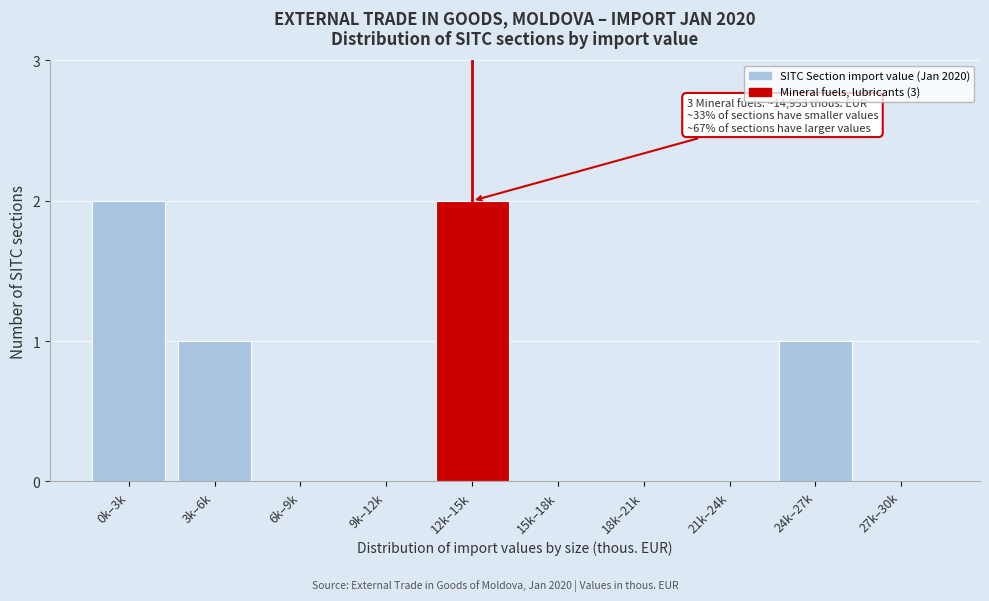

Reading left to right, what are all the values shown in this chart?

0k–3k=2	3k–6k=1	6k–9k=0	9k–12k=0	12k–15k=2	15k–18k=0	18k–21k=0	21k–24k=0	24k–27k=1	27k–30k=0